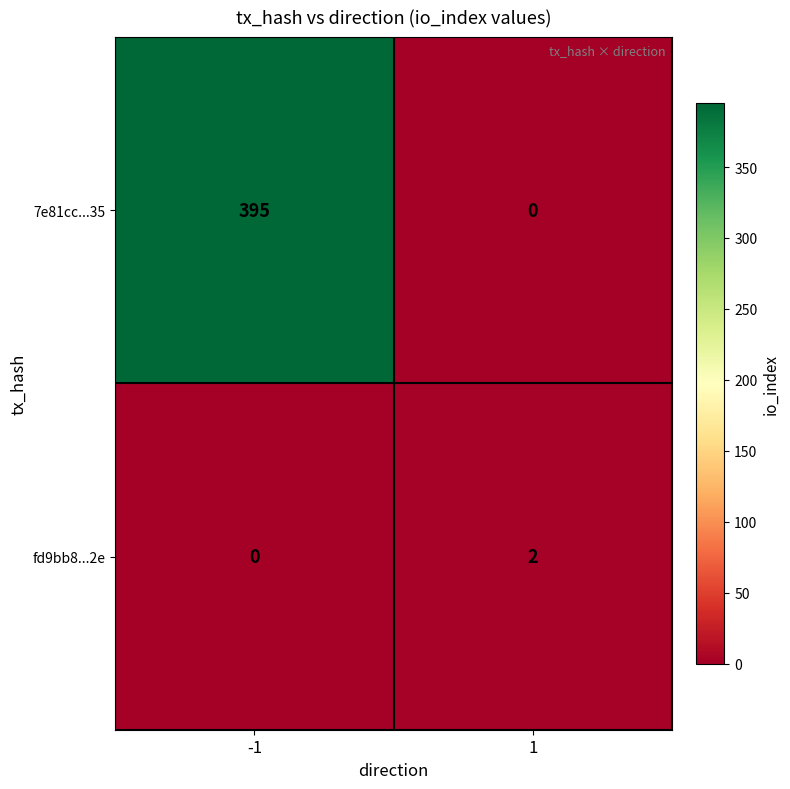

Reading right to left, what are all the values shown in this chart?

7e81cc...35: 1=0	-1=395
fd9bb8...2e: 1=2	-1=0